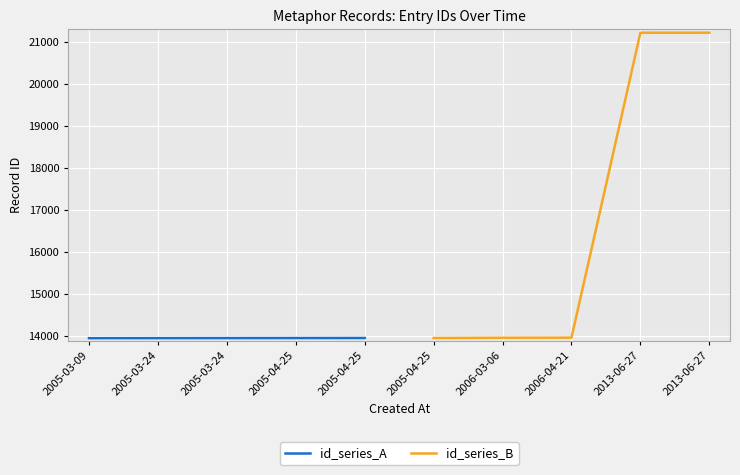

List the series in order of their peak value, highest first.

id_series_B, id_series_A